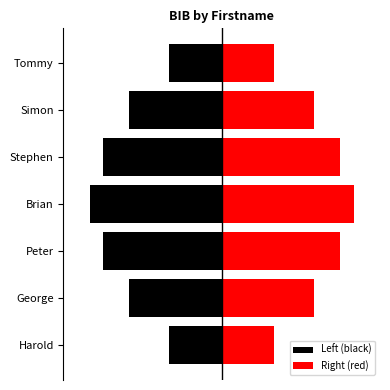

True or false: Right (red) has a value of 4 at Peter.

False